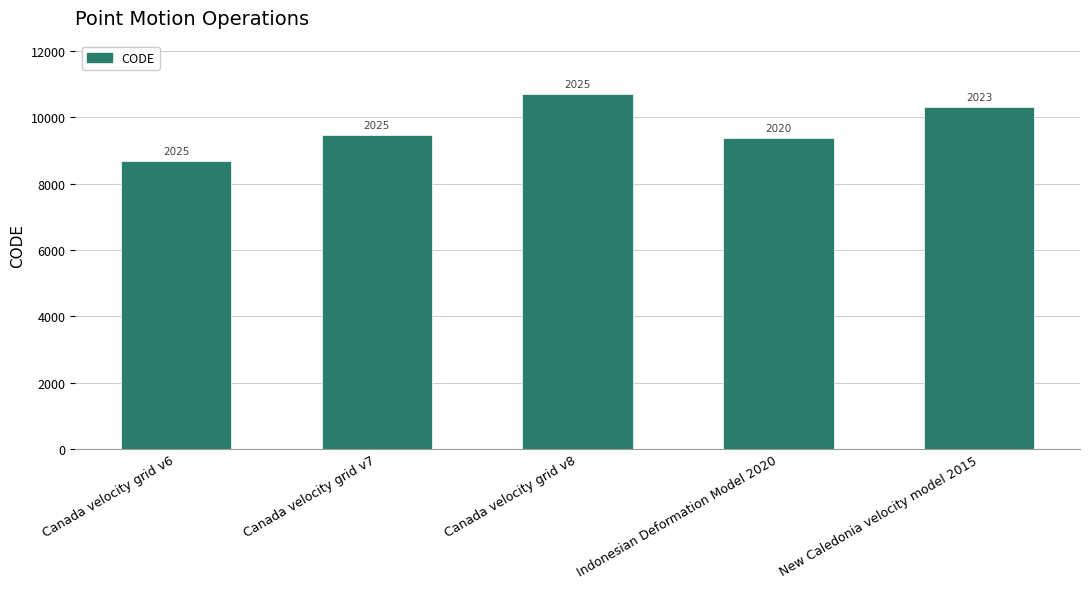

Approximately how many times larger is the value at Canada velocity grid v8 compared to Canada velocity grid v7?

1.1